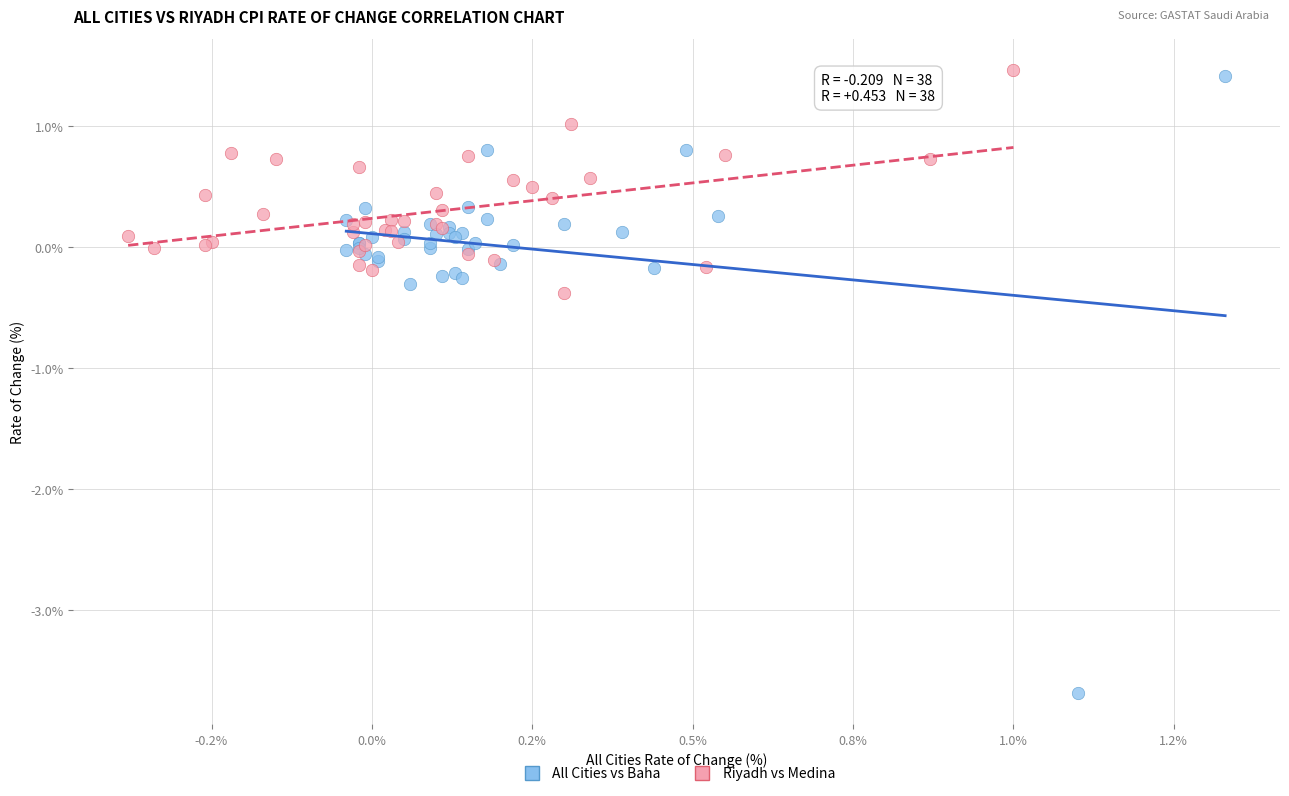

Which series contains the lowest Y value?

All Cities vs Baha